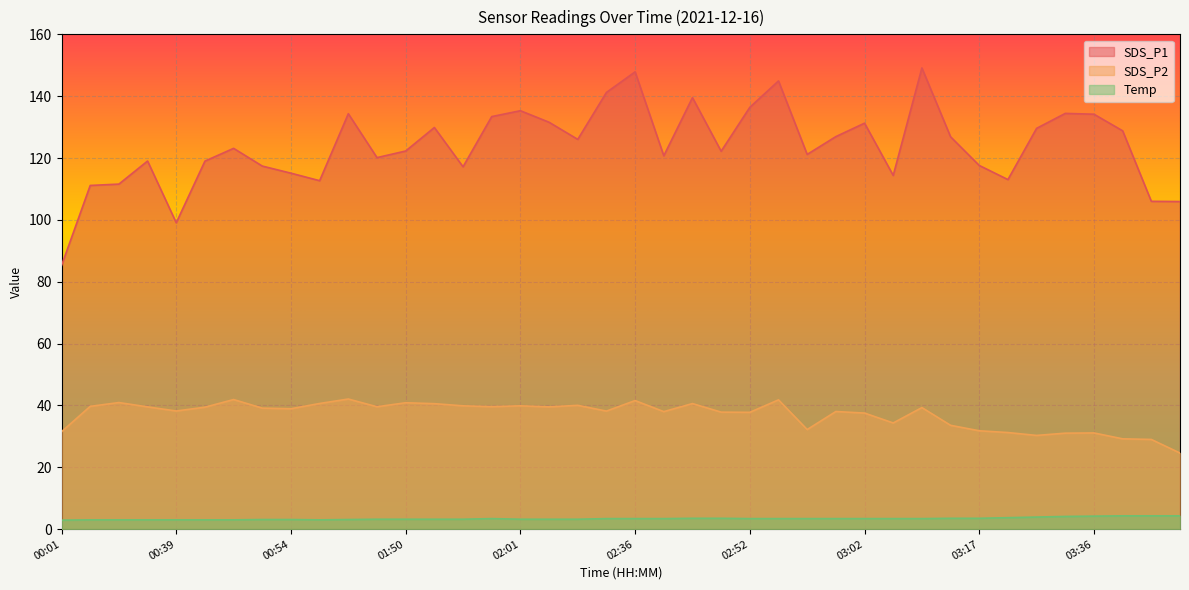

How many distinct data groups are displayed?

3